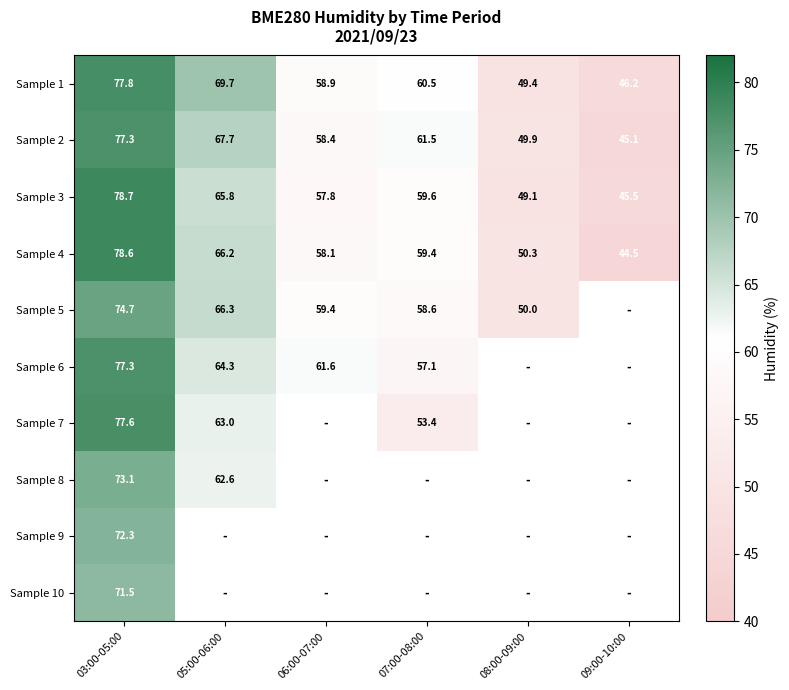

Is the value of Sample 5 at 08:00-09:00 greater than the value of Sample 3 at 06:00-07:00?

No